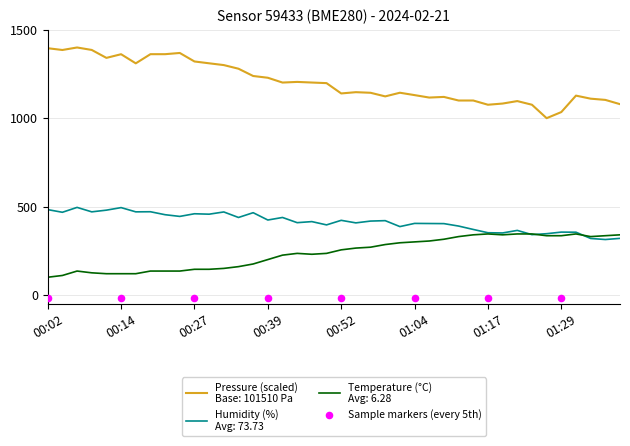

Which series contains the lowest Y value?

temperature